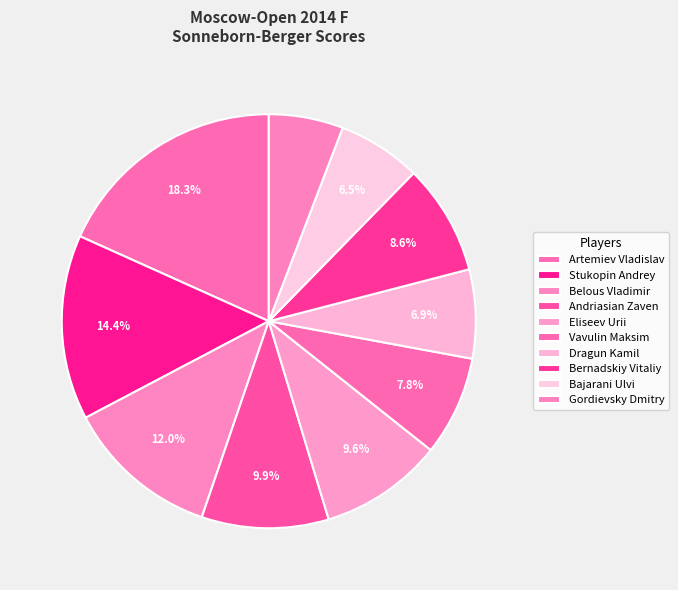

To the nearest percent, what is the difference between the largest and smallest slice percentages?

12%